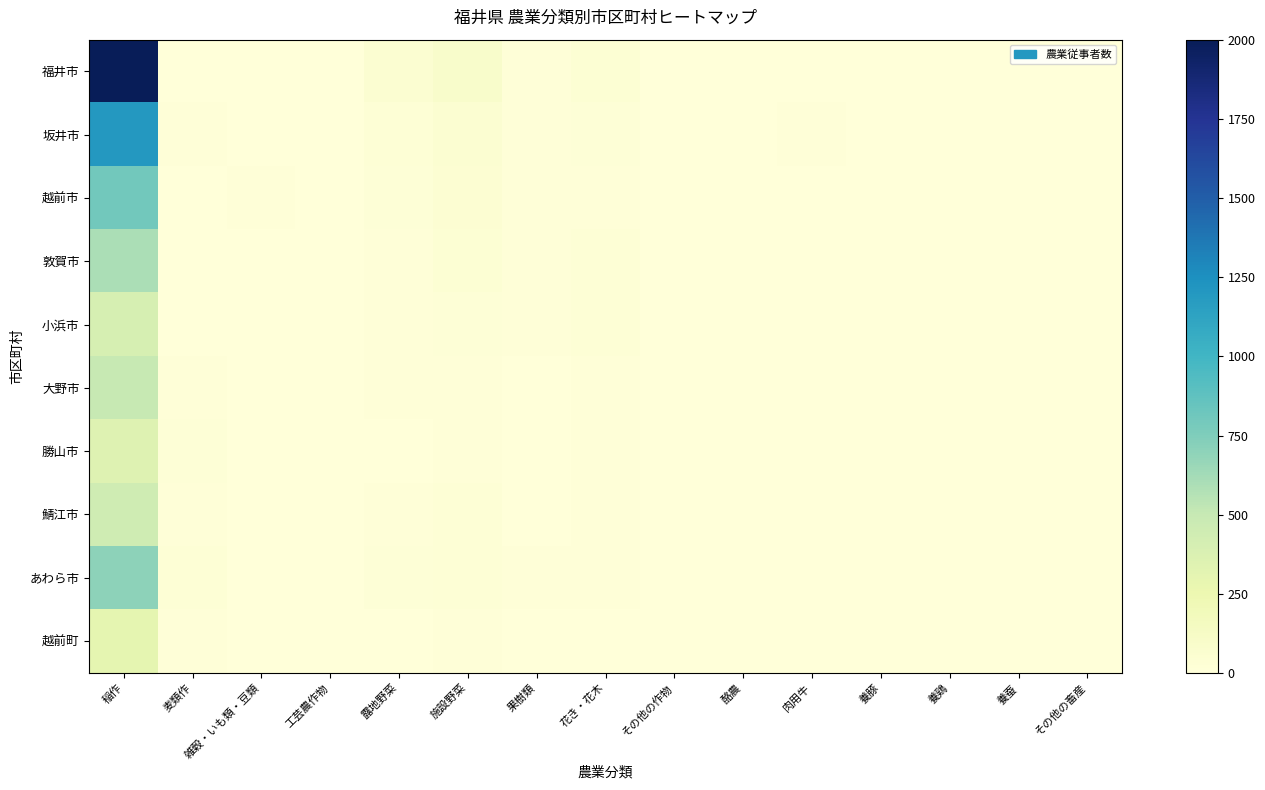

Between 麦類作 and 花き・花木, which series saw the biggest shift?

福井市